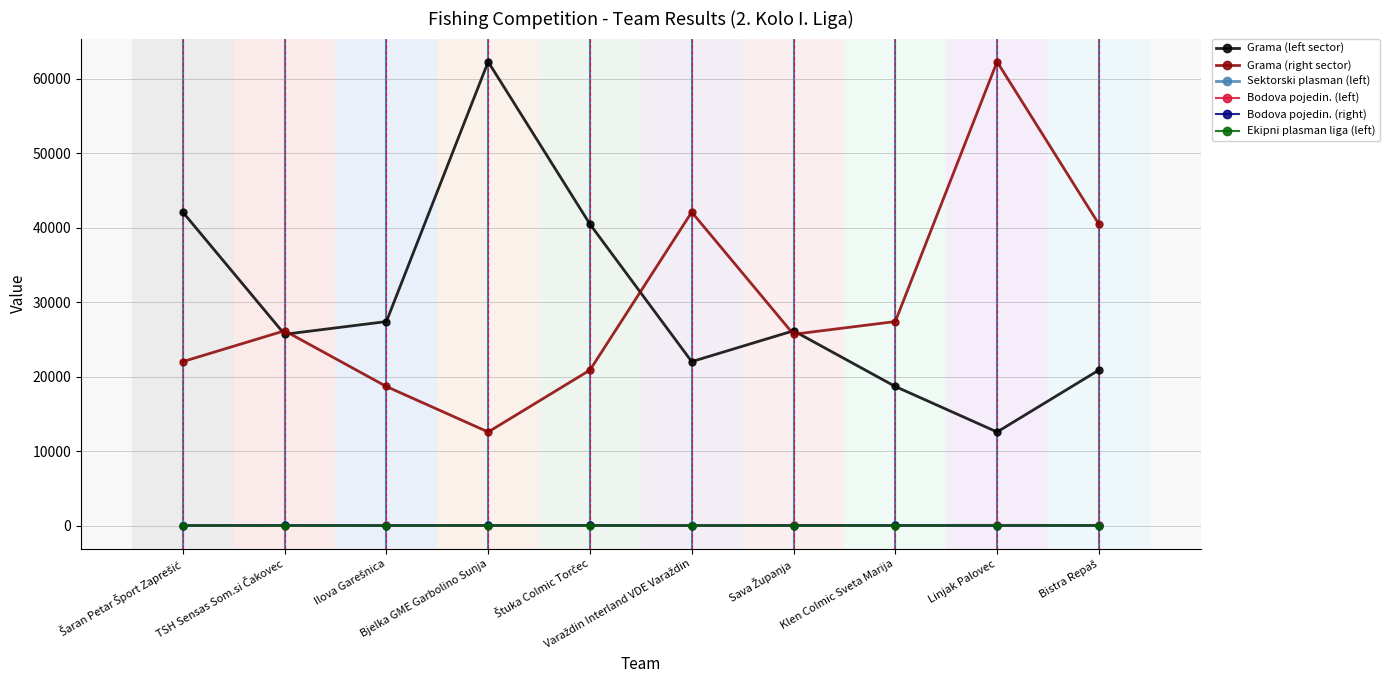

True or false: Grama (left sector) has more than 1 interior local peaks.

True